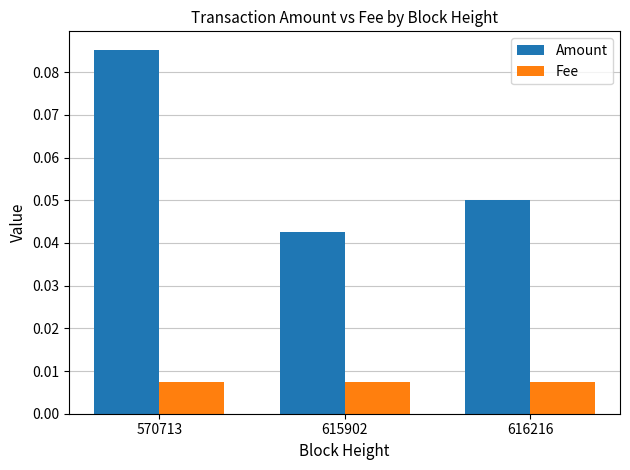

How many bars are there in each group?

2